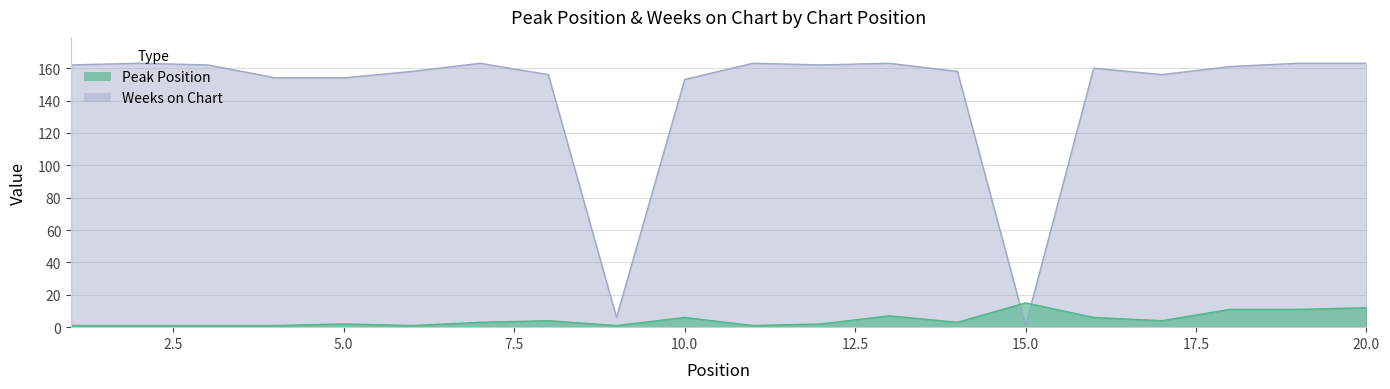

Which label corresponds to the smallest value in the chart?

1